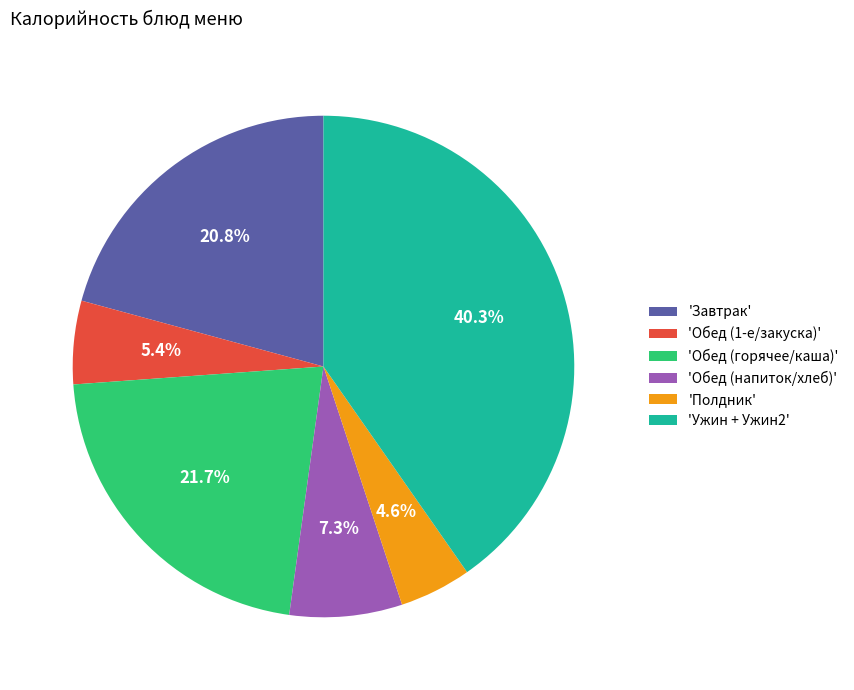

Between 'Полдник' and 'Обед (1-е/закуска)', which is larger?

'Обед (1-е/закуска)'